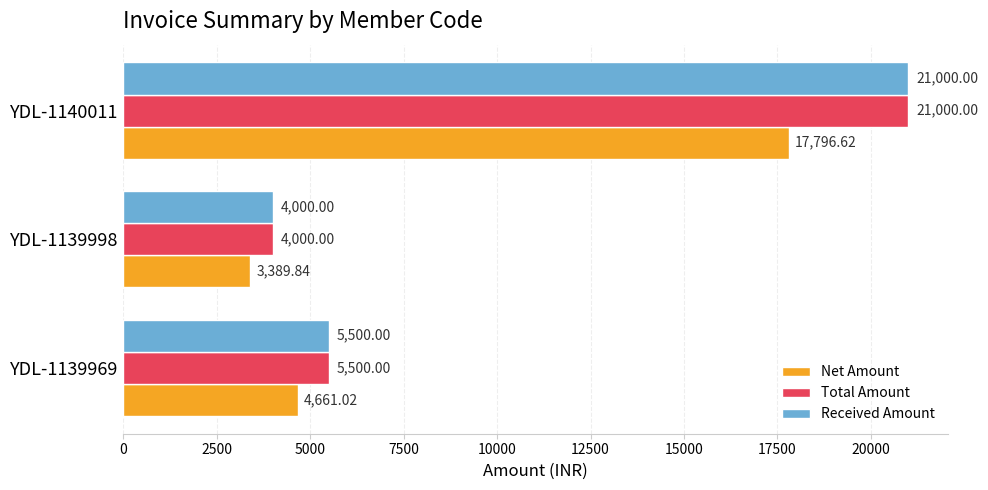

What is the spread (max minus min) of values at YDL-1139969?

839.0